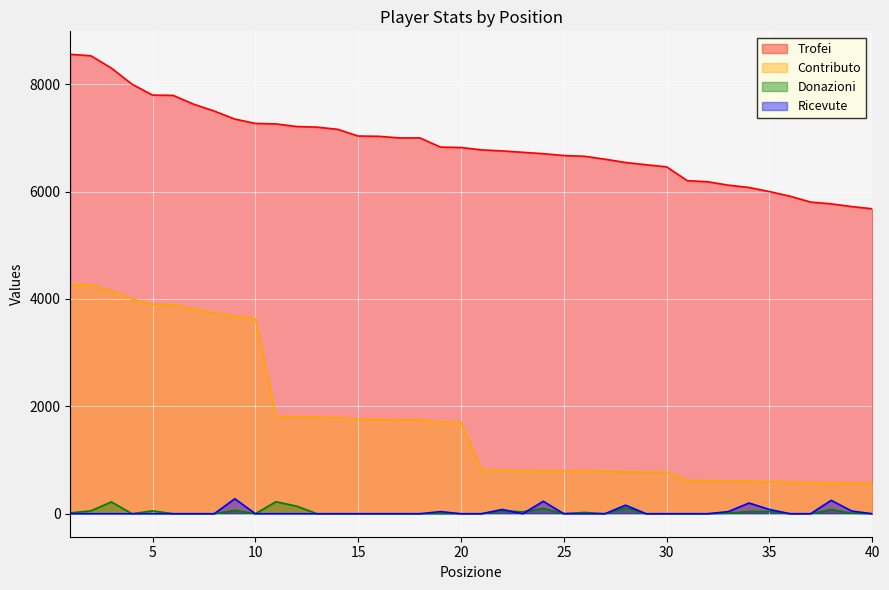

What are all the series names shown in the legend?

Trofei, Contributo, Donazioni, Ricevute